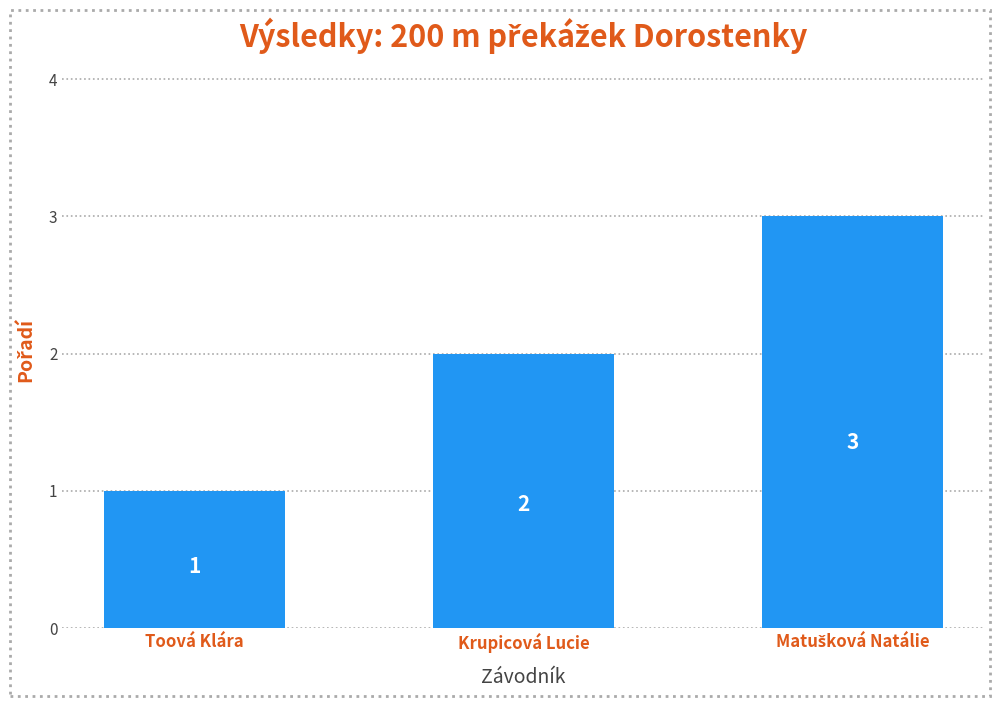

Which has a higher value, Toová Klára or Krupicová Lucie?

Krupicová Lucie